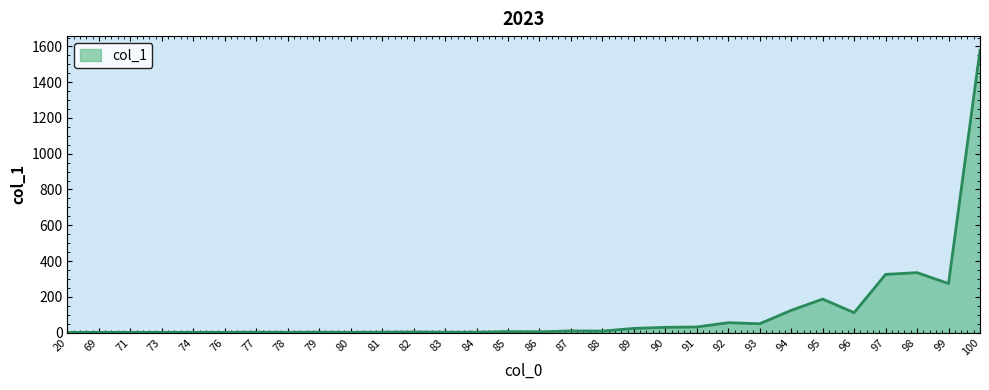

What is the maximum value shown in the chart?

1579